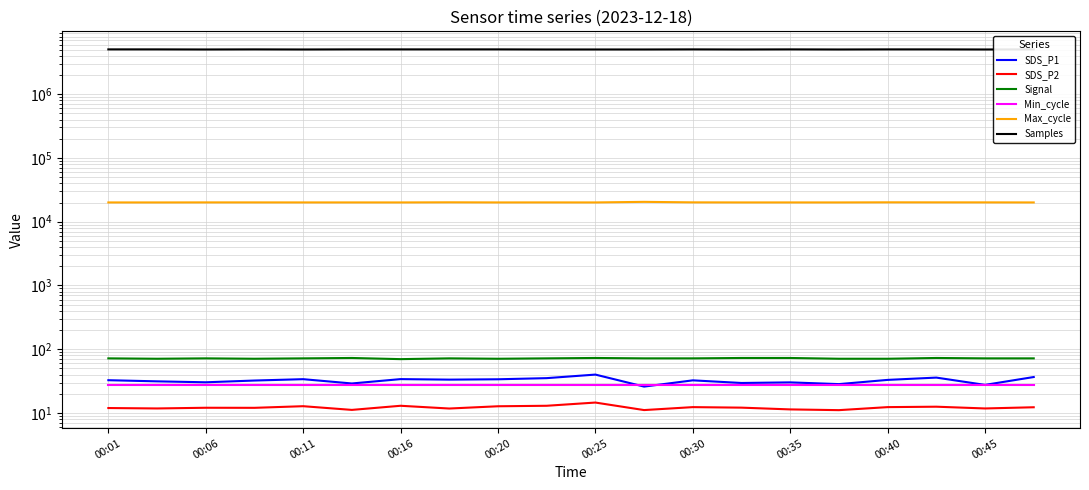

Reading right to left, list all the values displayed in this chart.

SDS_P1: 36.7	27.6	36.0	33.1	28.4	30.2	29.6	32.5	26.0	40.1	35.2	33.8	33.4	34.0	29.1	34.0	32.3	30.4	31.4	32.7
SDS_P2: 12.3	11.8	12.6	12.4	11.1	11.4	12.2	12.4	11.1	14.6	13.0	12.8	11.8	13.0	11.2	12.8	12.1	12.1	11.8	12.0
Signal: 72.0	72.0	73.0	71.0	71.0	73.0	73.0	72.0	72.0	73.0	72.0	71.0	72.0	70.0	73.0	72.0	71.0	72.0	71.0	72.0
Min_cycle: 28.0	28.0	28.0	28.0	28.0	28.0	28.0	28.0	28.0	28.0	28.0	28.0	28.0	28.0	28.0	28.0	28.0	28.0	28.0	28.0
Max_cycle: 20049.0	20090.0	20106.0	20132.0	20053.0	20053.0	20053.0	20107.0	20471.0	20049.0	20072.0	20053.0	20140.0	20049.0	20060.0	20058.0	20076.0	20080.0	20045.0	20049.0
Samples: 5033607.0	5016201.0	5033449.0	5033977.0	5016538.0	5034253.0	5016610.0	5034029.0	5016718.0	5017139.0	5016482.0	5034856.0	5034283.0	5034125.0	5035047.0	5016441.0	5034278.0	5016810.0	5034580.0	5034463.0